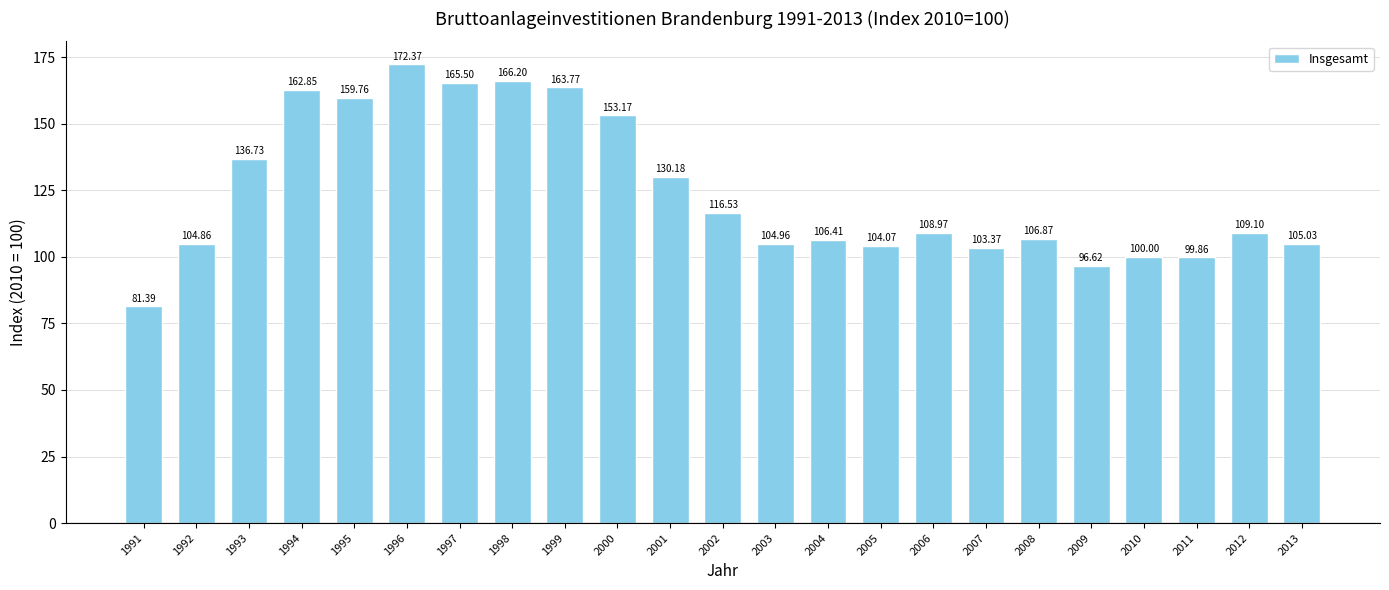

What is the value of the 1st bar from the left?

81.4